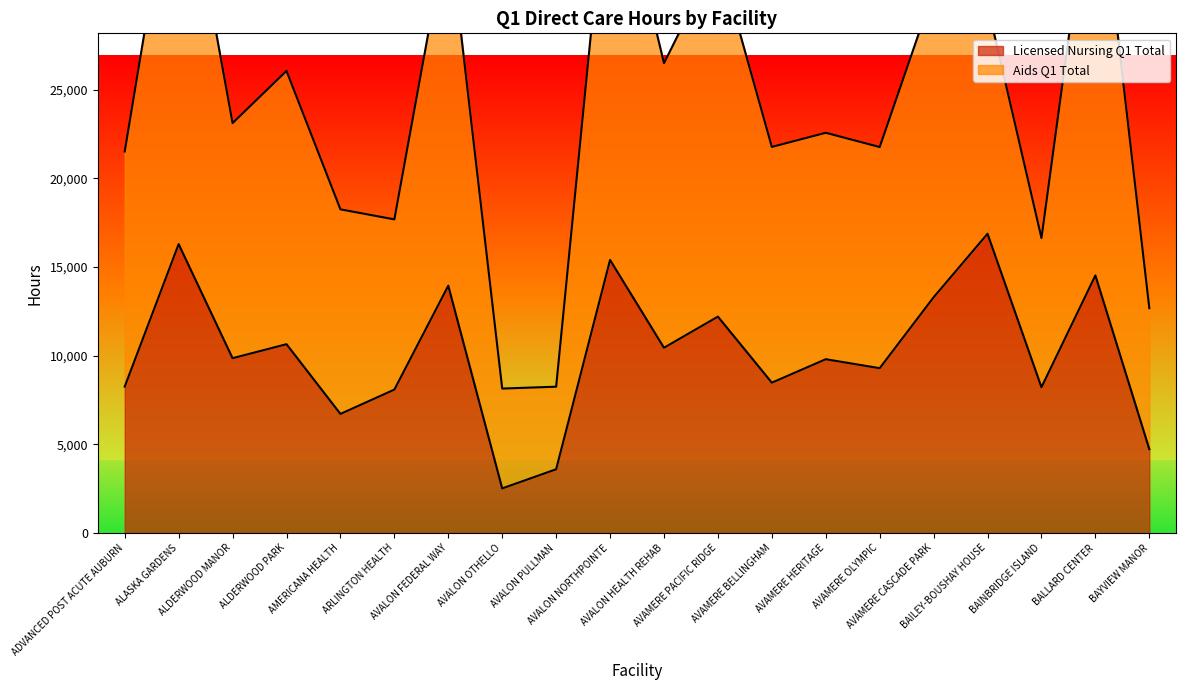

Does the chart display data point markers on the line(s)?

No